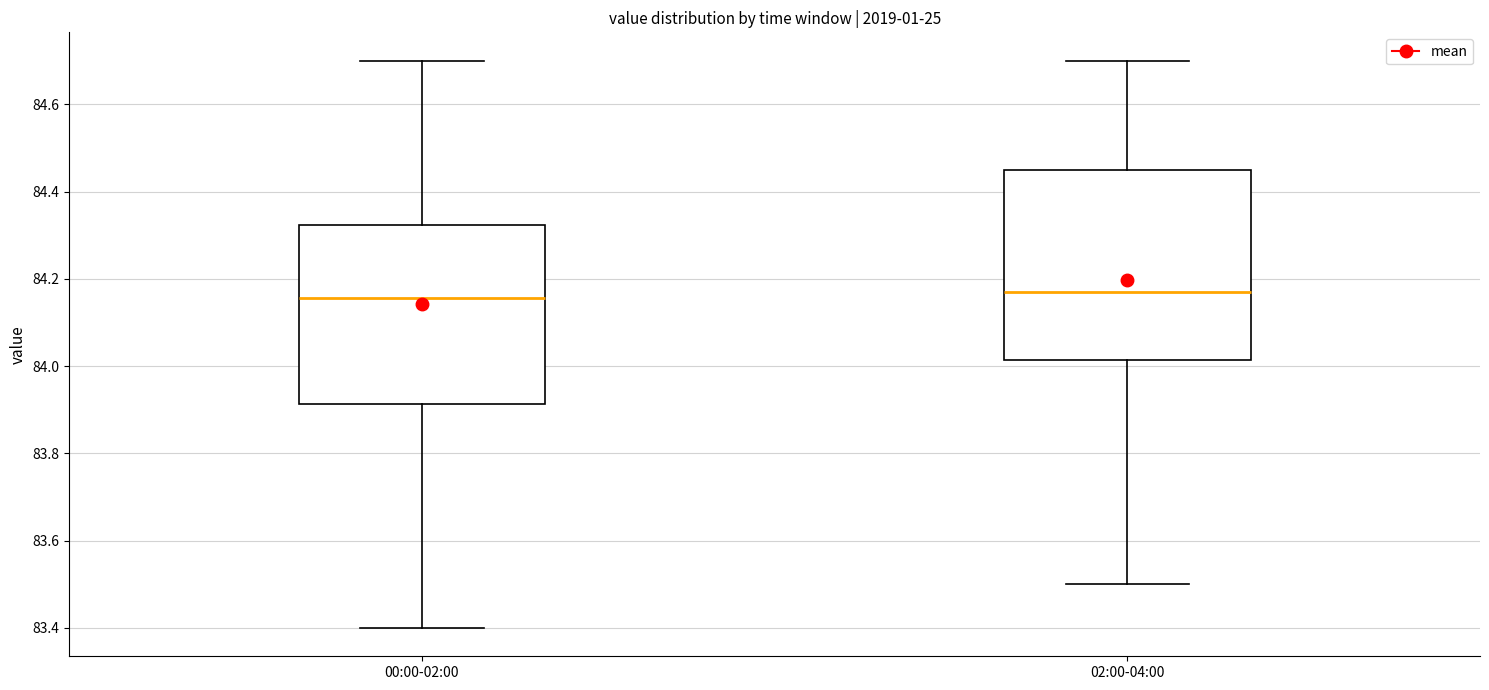

Comparing the boxes themselves (not the whiskers), which one is the tallest?

02:00-04:00